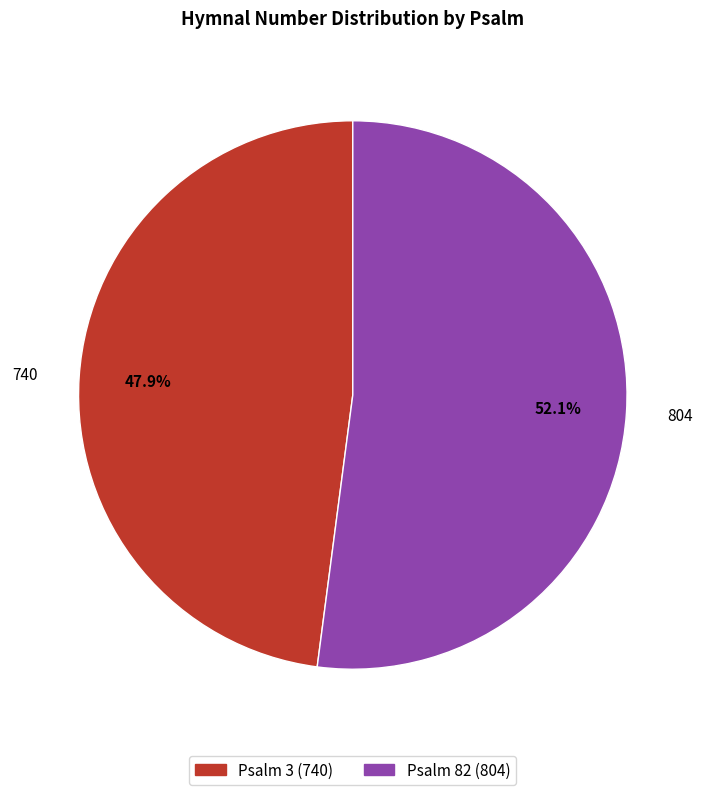

Which has a higher value, 804 or 740?

804